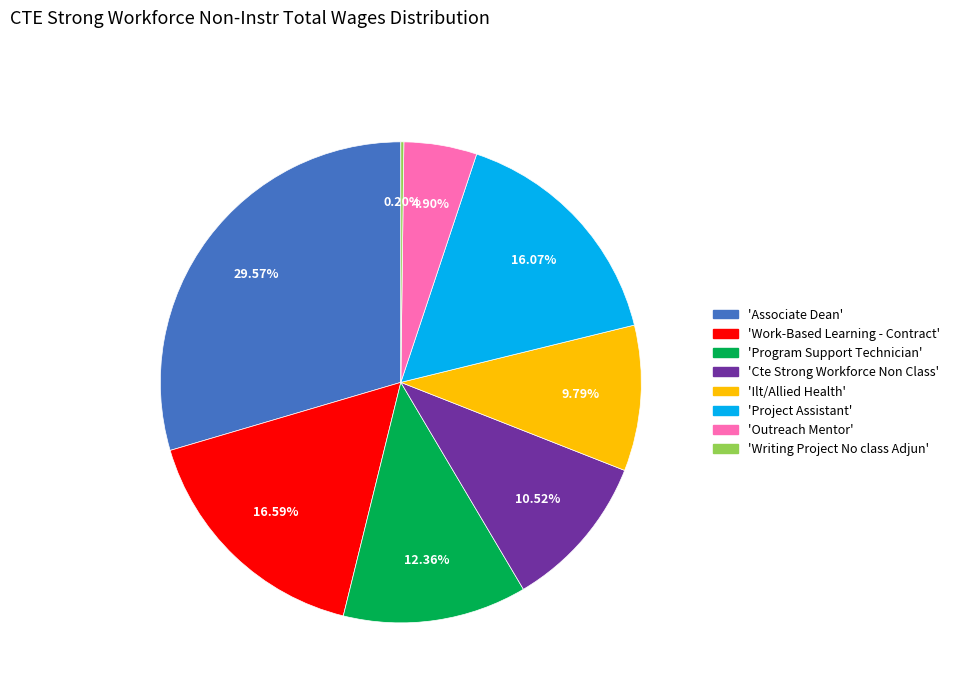

Does any single category account for the majority?

No